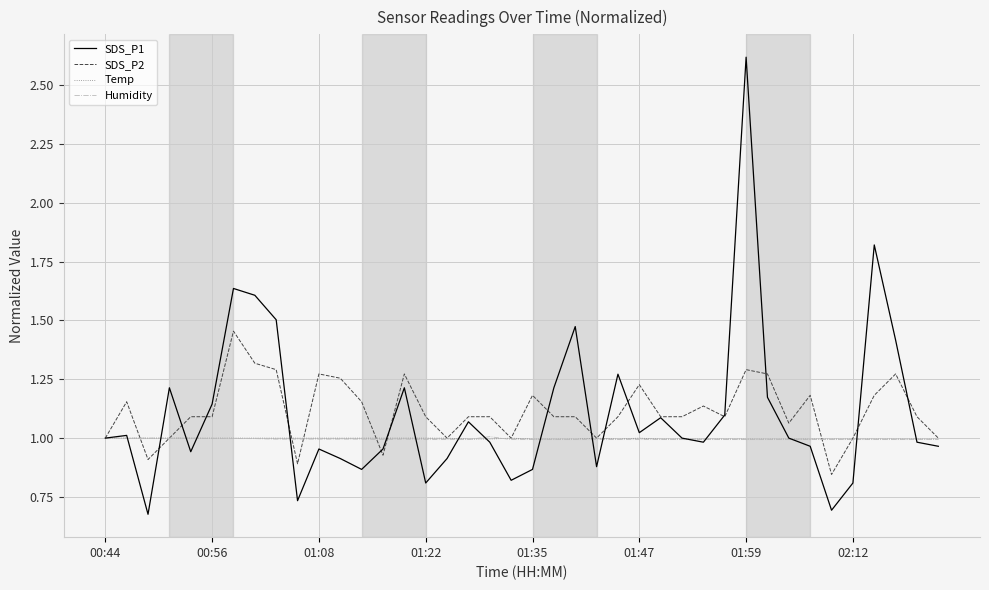

Which series has the largest range (max minus min)?

SDS_P1